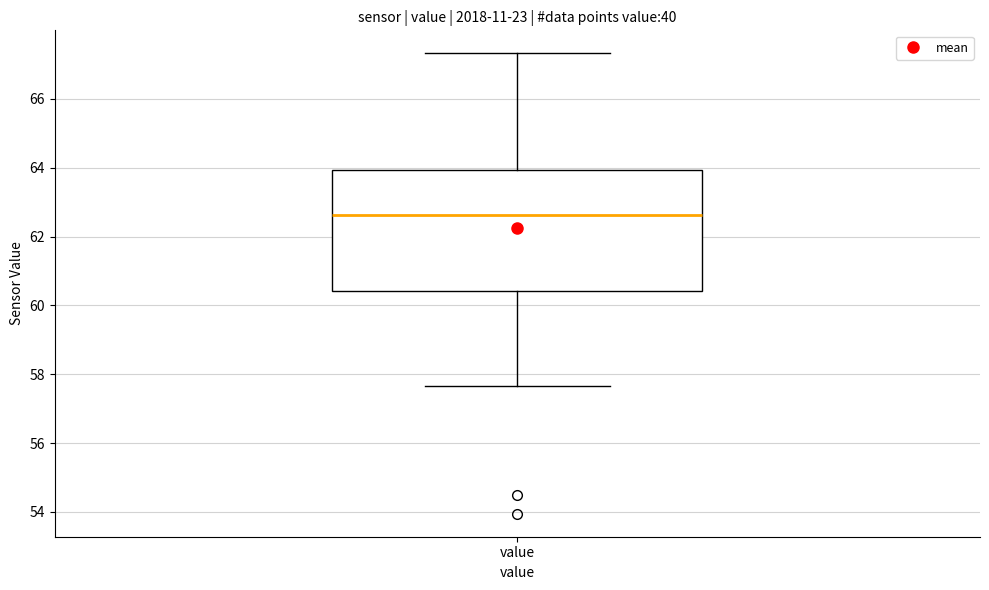

Where does the lower whisker of the box for value end on the y-axis? The values are not printed on the chart, so give them approximately, as read against the axis.

57.6